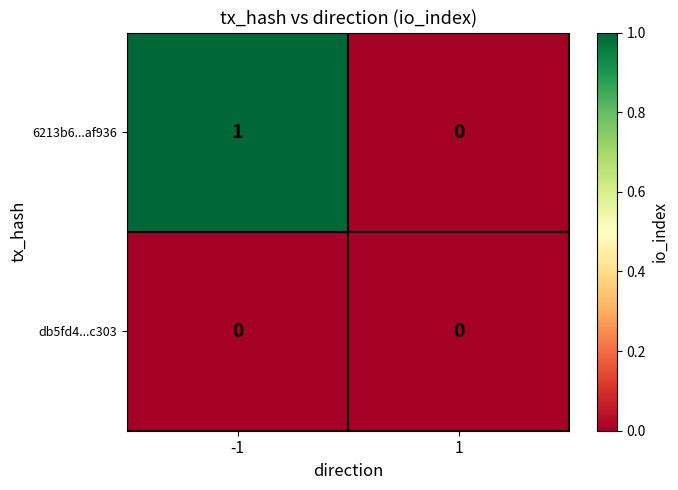

How many categories are shown in the chart?

2